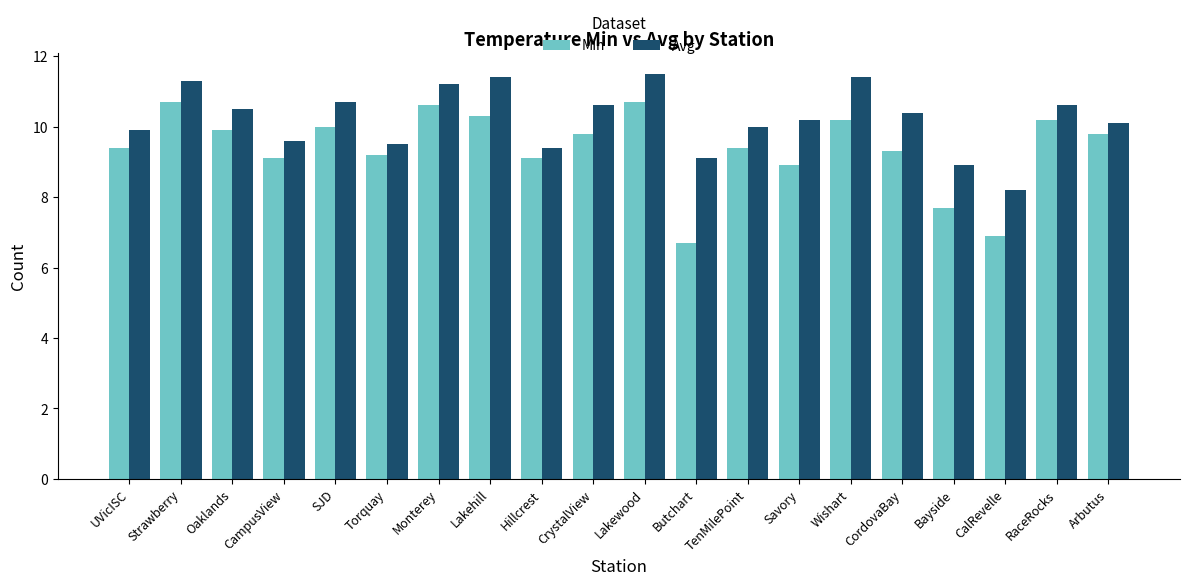

What is the minimum value shown in the chart?

6.7